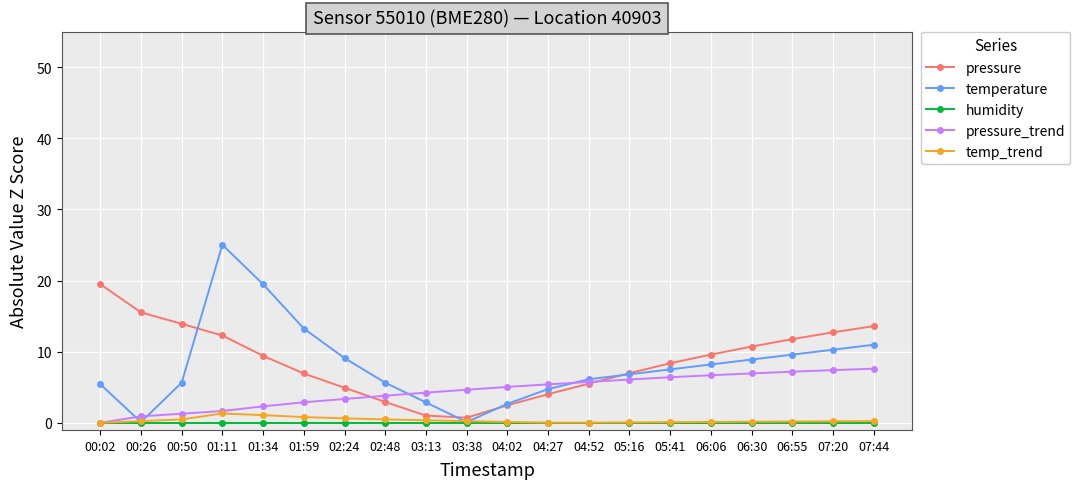

What is the highest value of the pressure series?

19.5